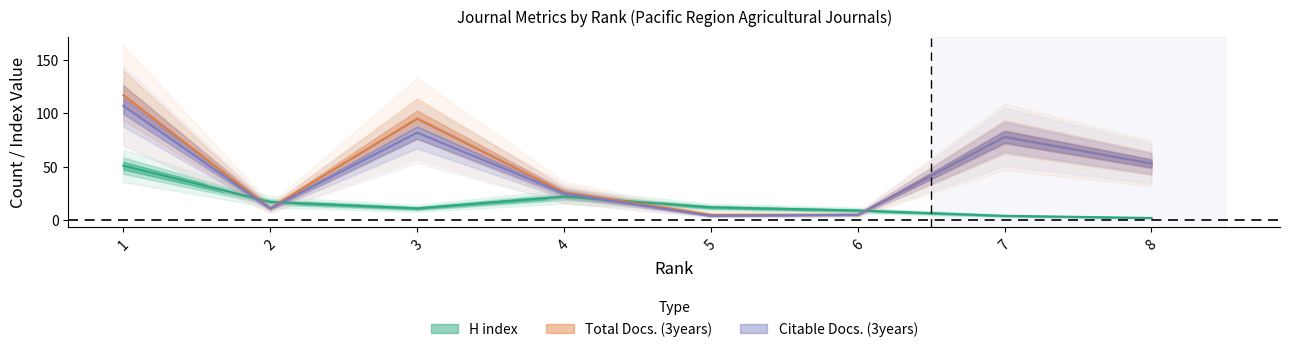

Which series has the largest range (max minus min)?

Total Docs. (3years)